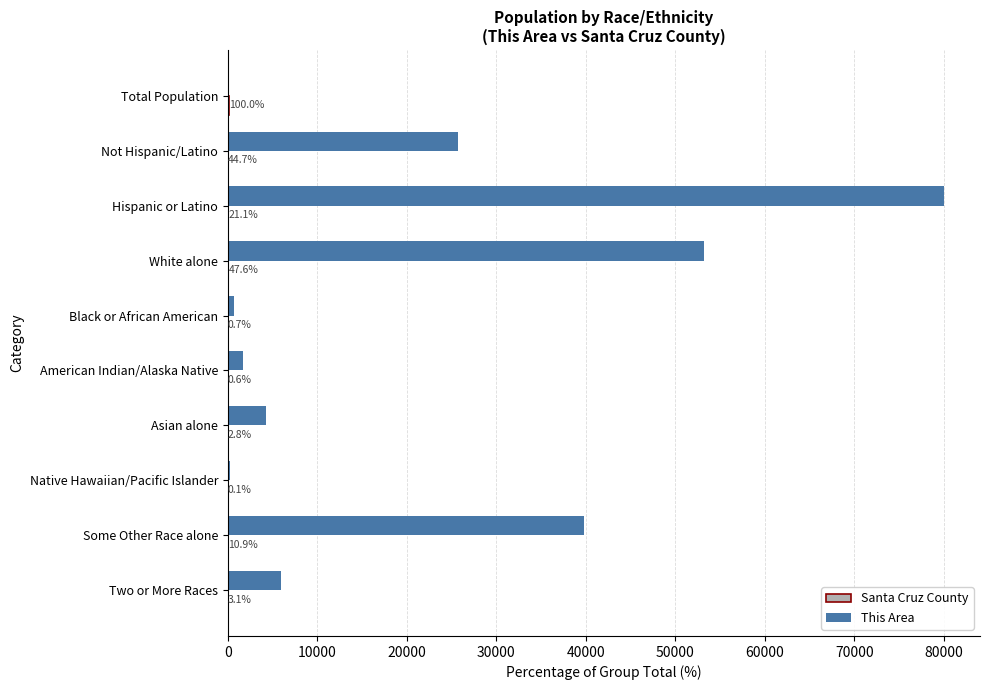

What is the sum of all This Area values?

211500.0